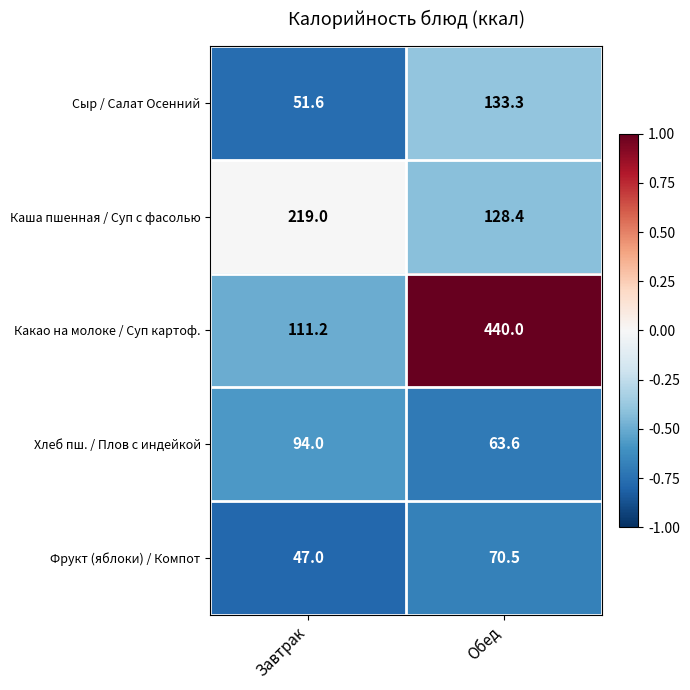

What is the greatest value displayed?

440.0